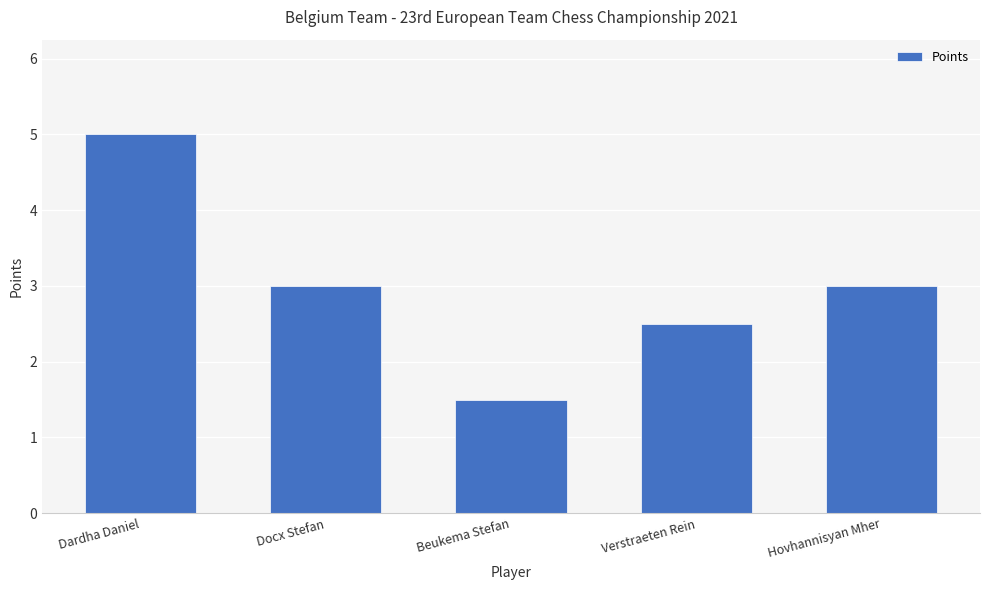

What is the greatest value displayed?

5.0